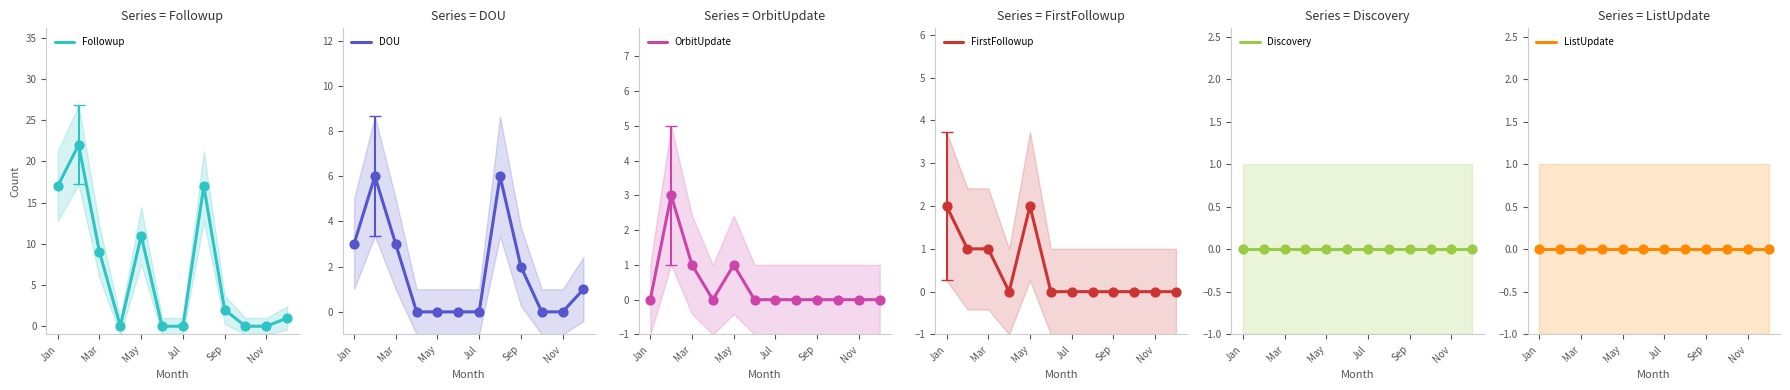

At how many categories does at least one series exceed 2?

5